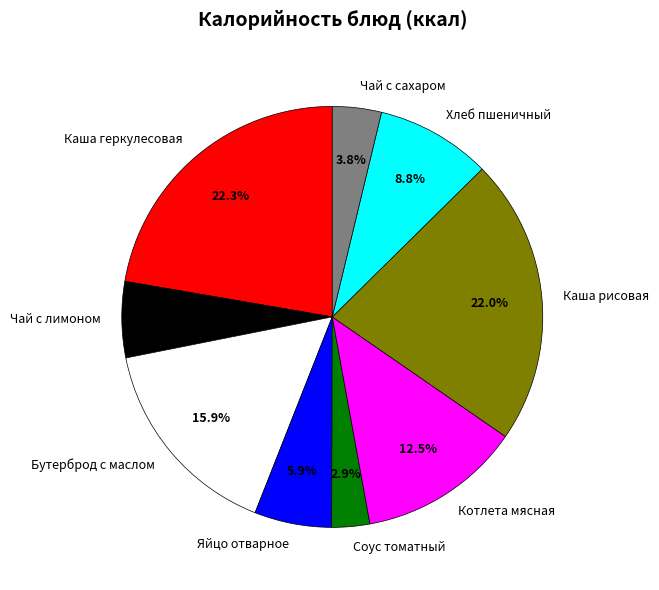

What is the smallest slice in the pie chart?

Соус томатный